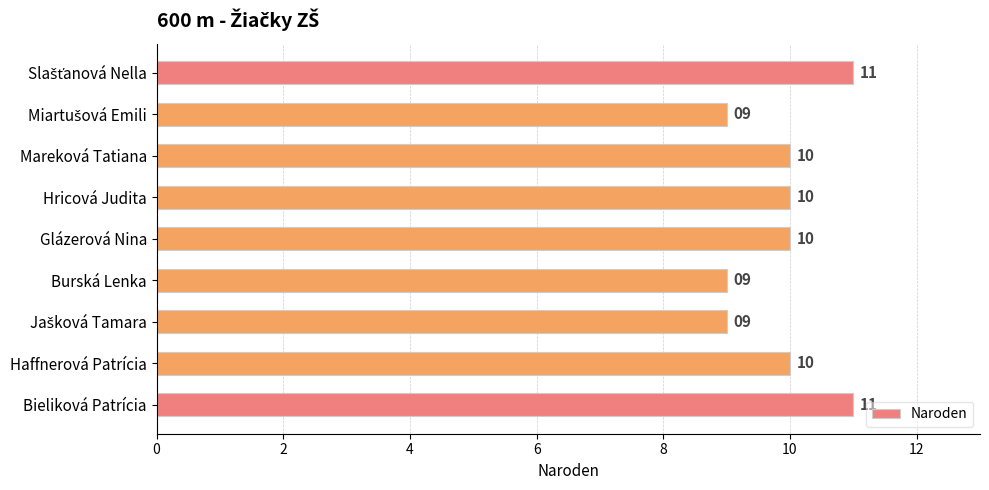

What is the greatest value displayed?

11